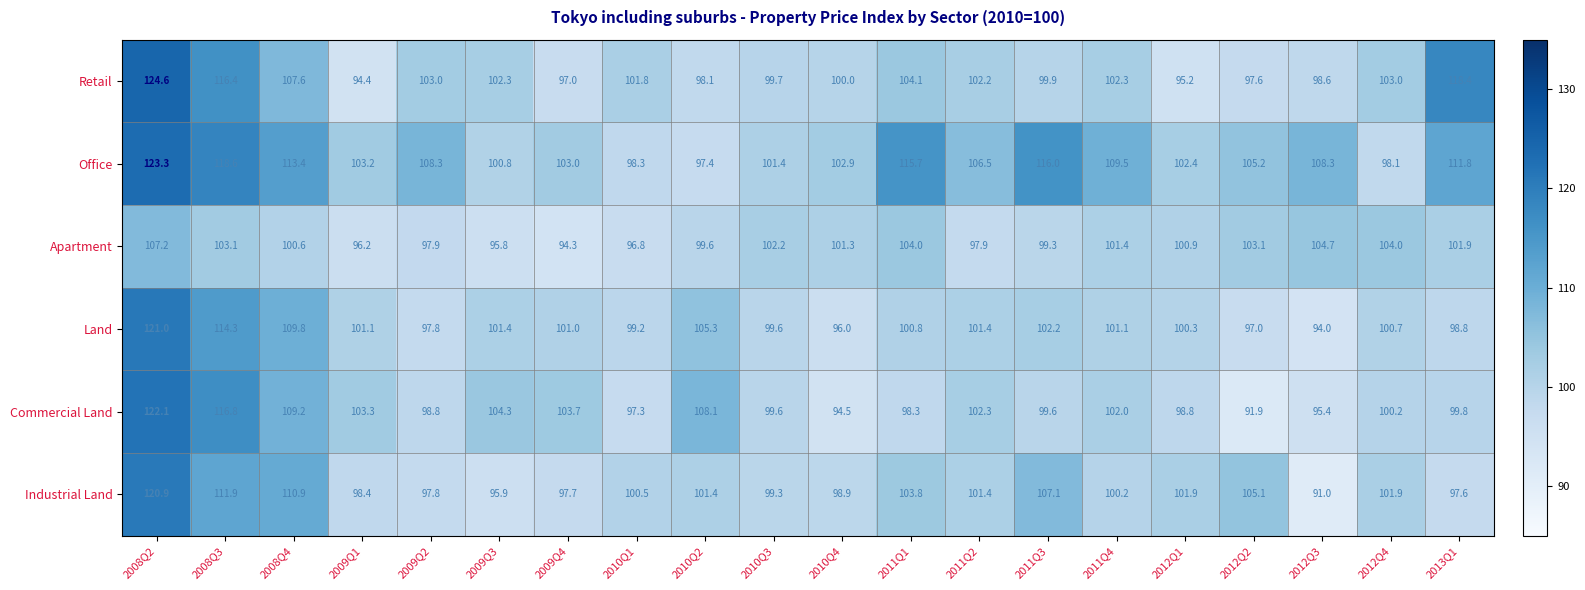

What is the spread (max minus min) of values at 2010Q2?

10.7